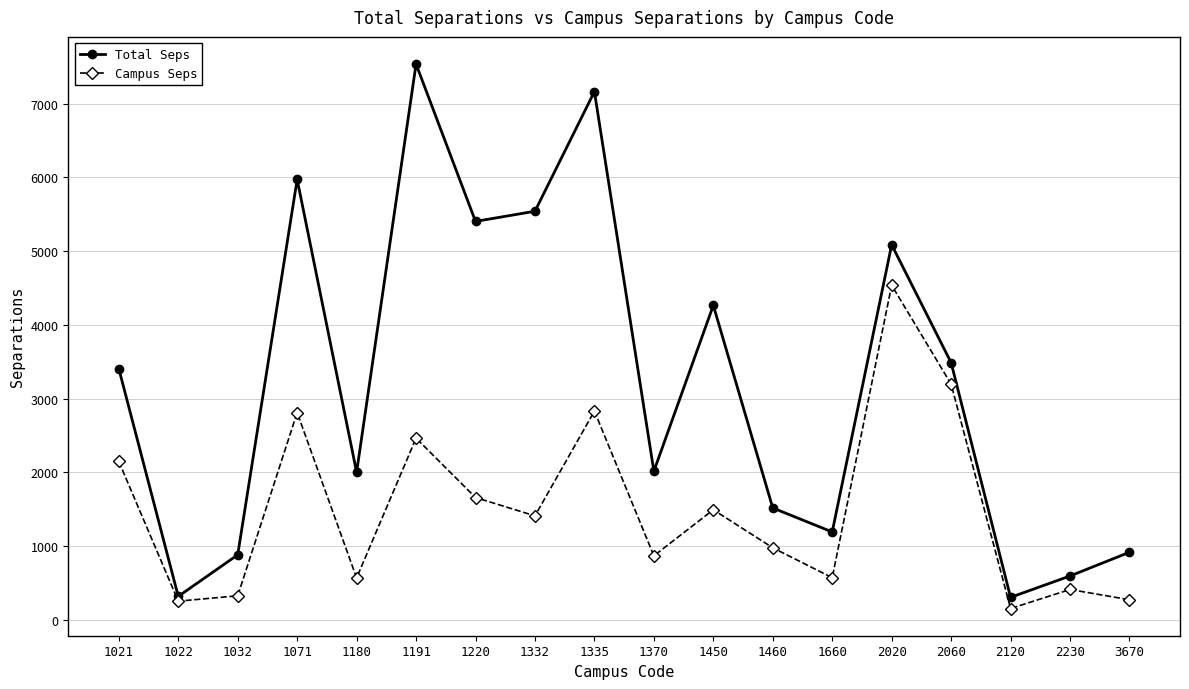

At 2120, list the series in order from largest to smallest.

Total Seps, Campus Seps